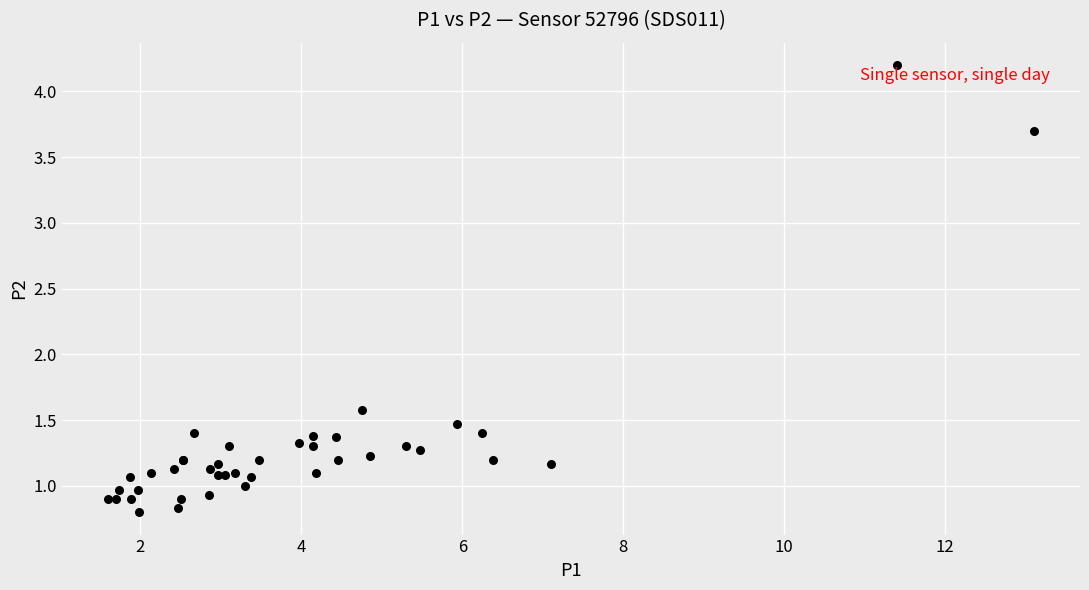

What Y value in the scatter plot is closest to 2?

1.6